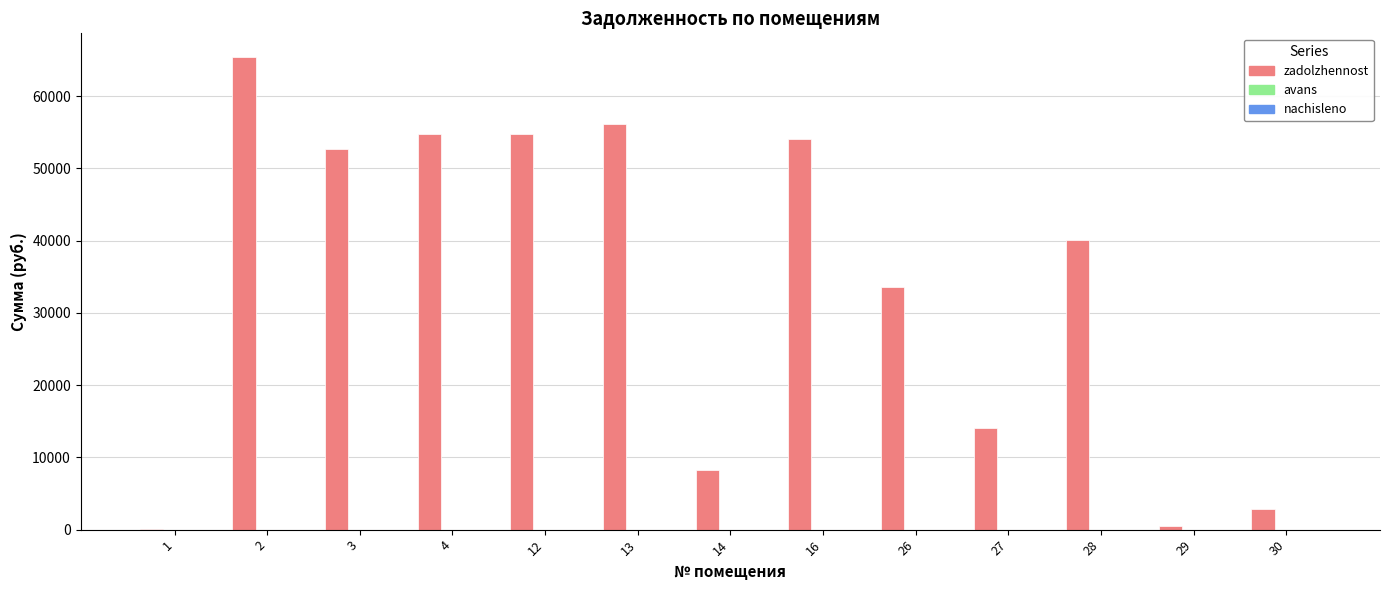

What is the greatest value displayed?

65441.2